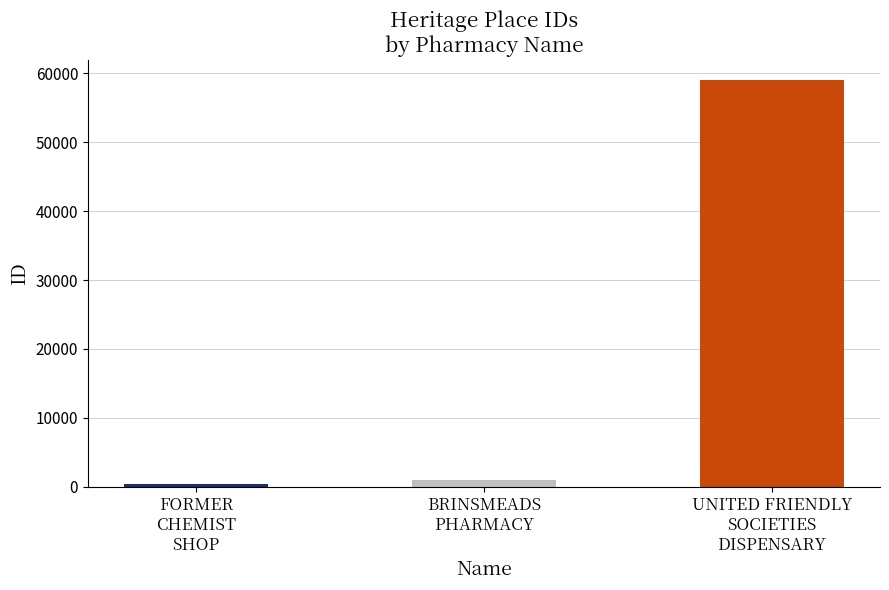

Which label corresponds to the largest value in the chart?

UNITED FRIENDLY
SOCIETIES
DISPENSARY